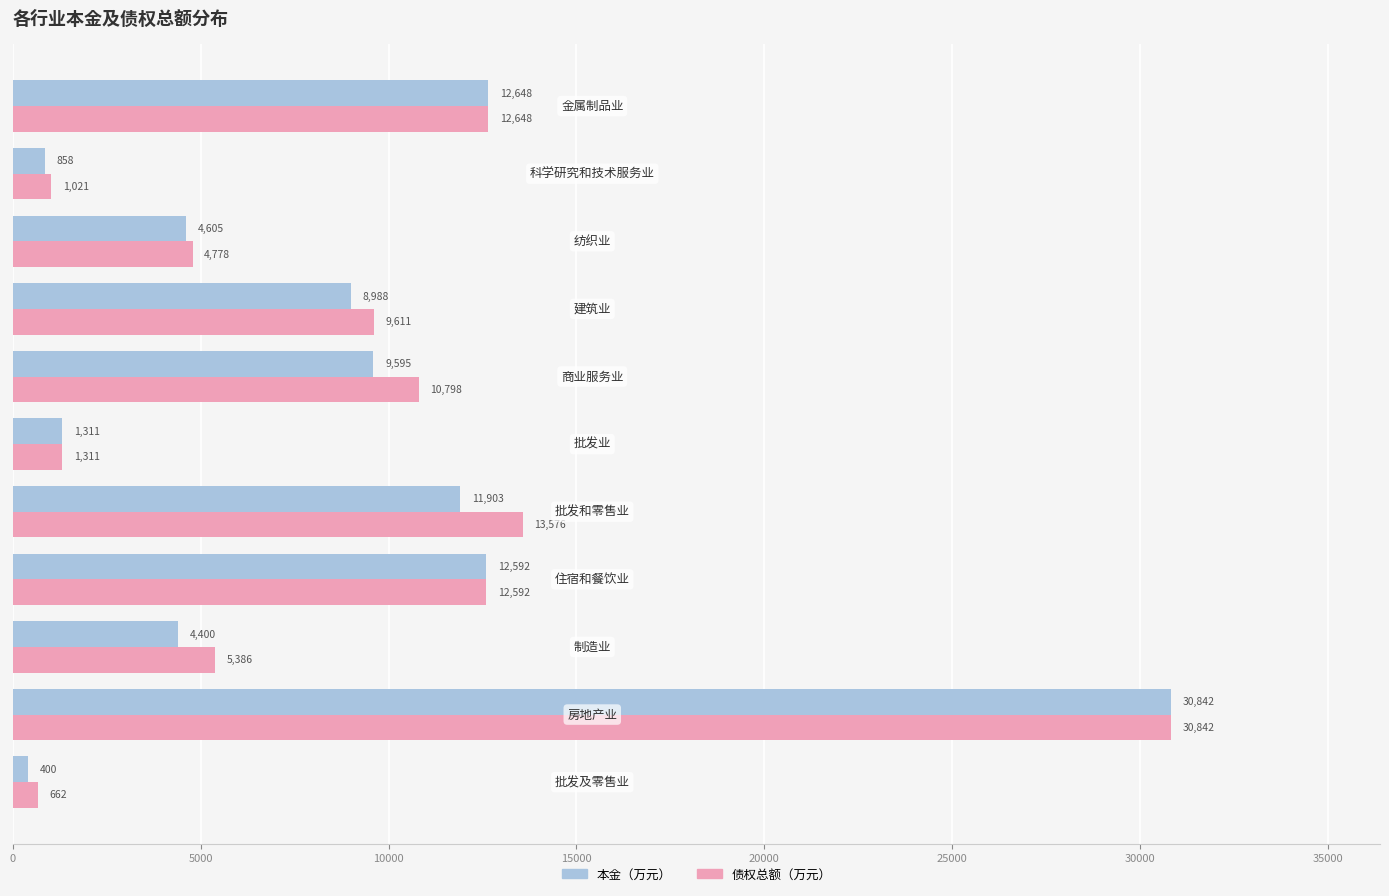

What is the difference between the maximum and minimum values in the 债权总额（万元） series?

30179.6